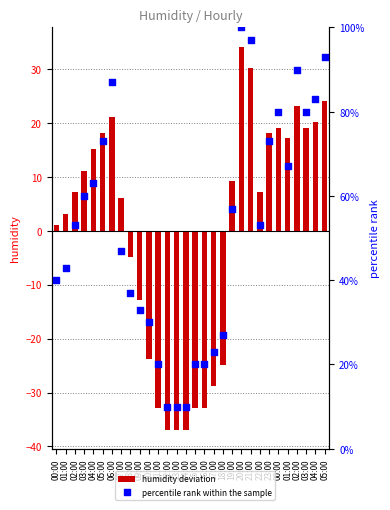

Which series has the largest total across all categories?

percentile rank within the sample